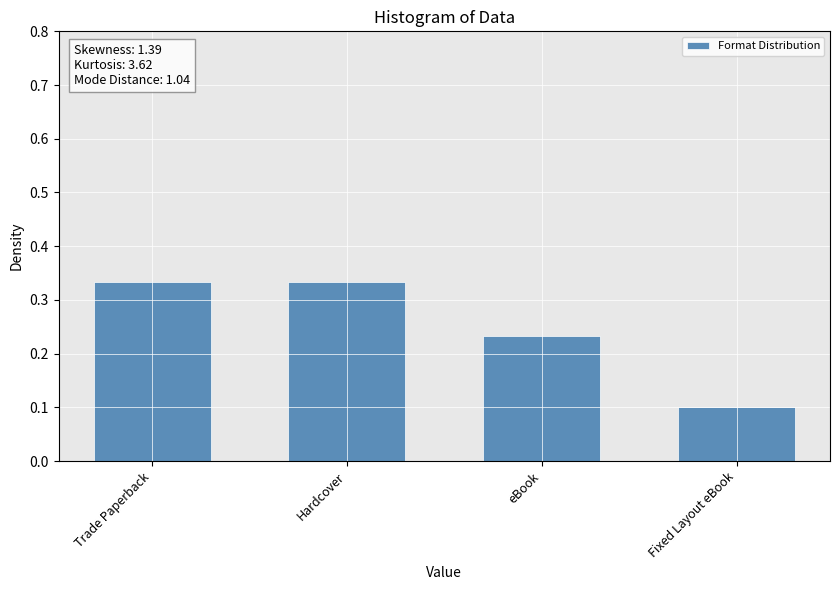

The value at Hardcover is 0.5. True or false?

False